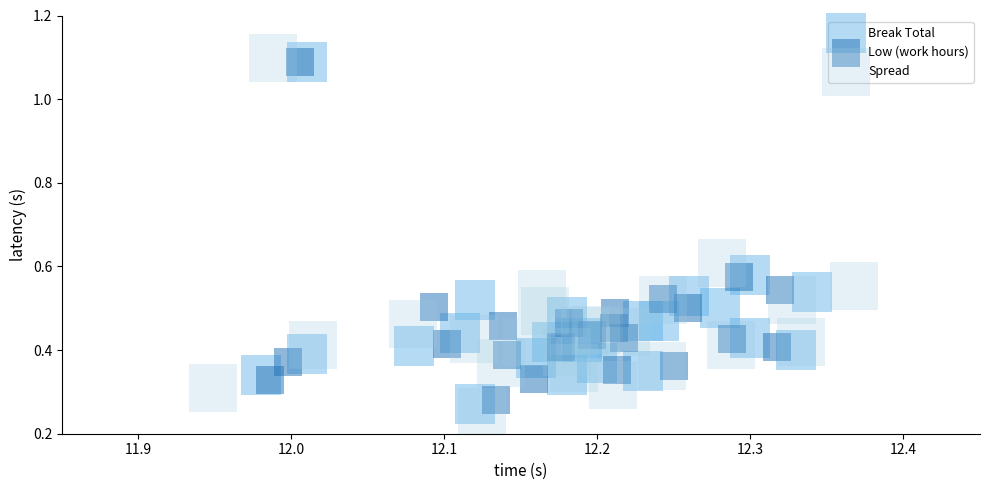

Which series has the widest spread of Y values?

Spread